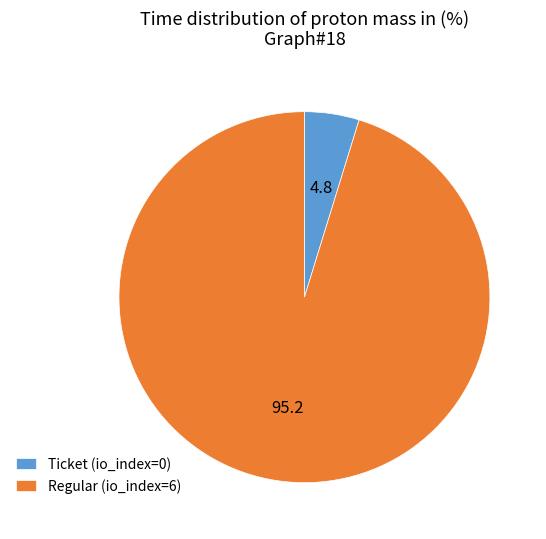

Which slice is the largest?

Regular (io_index=6)